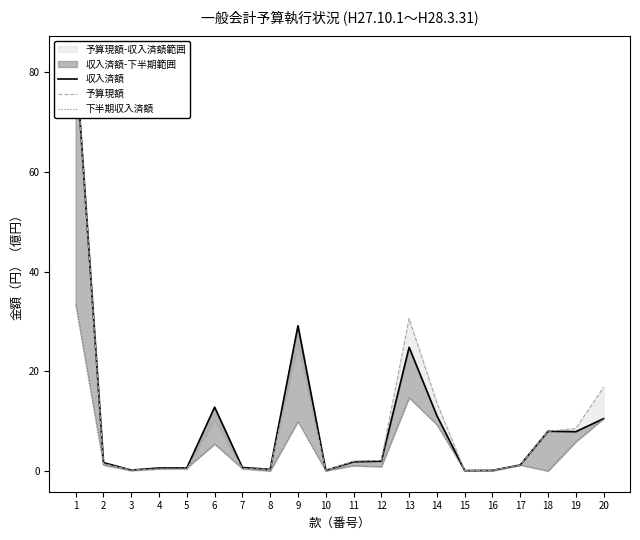

Reading right to left, list all the values displayed in this chart.

収入済額: 10.5	7.9	8.0	1.2	0.1	0.1	11.1	24.8	2.0	1.9	0.1	29.1	0.3	0.7	12.8	0.6	0.6	0.2	1.7	83.0
予算現額: 16.8	8.5	8.0	1.2	0.1	0.1	13.7	30.6	2.1	2.0	0.1	25.5	0.3	0.5	10.3	0.3	0.4	0.2	1.4	83.2
下半期収入済額: 10.5	5.9	0.0	1.2	0.0	0.0	9.3	14.7	0.9	1.1	0.1	9.9	0.0	0.5	5.4	0.6	0.4	0.1	1.2	33.4